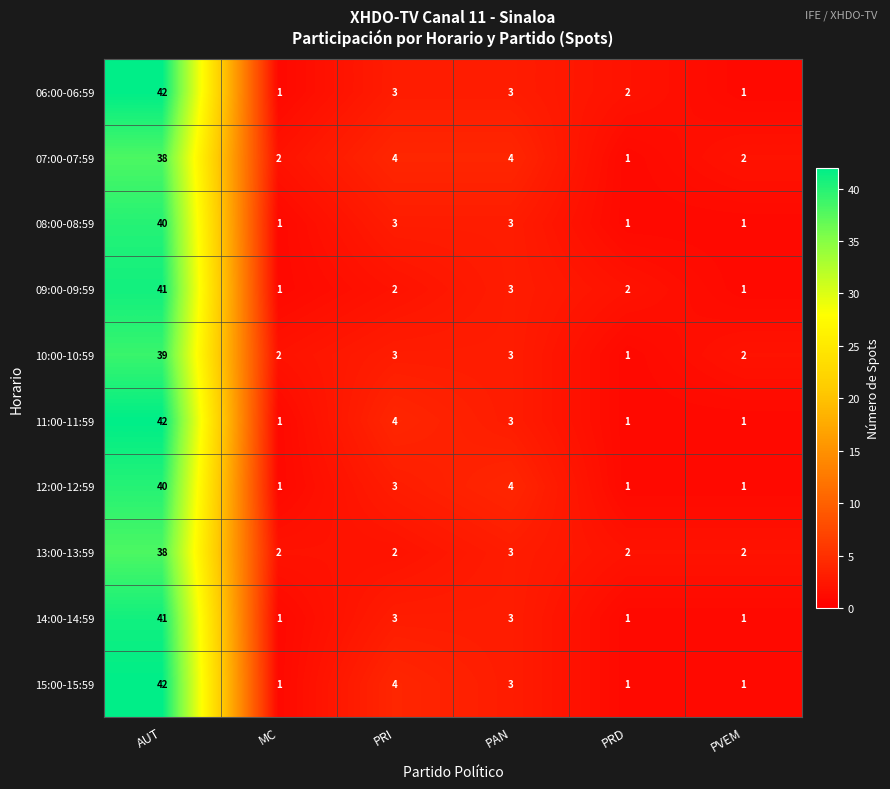

What is the spread (max minus min) of values at MC?

1